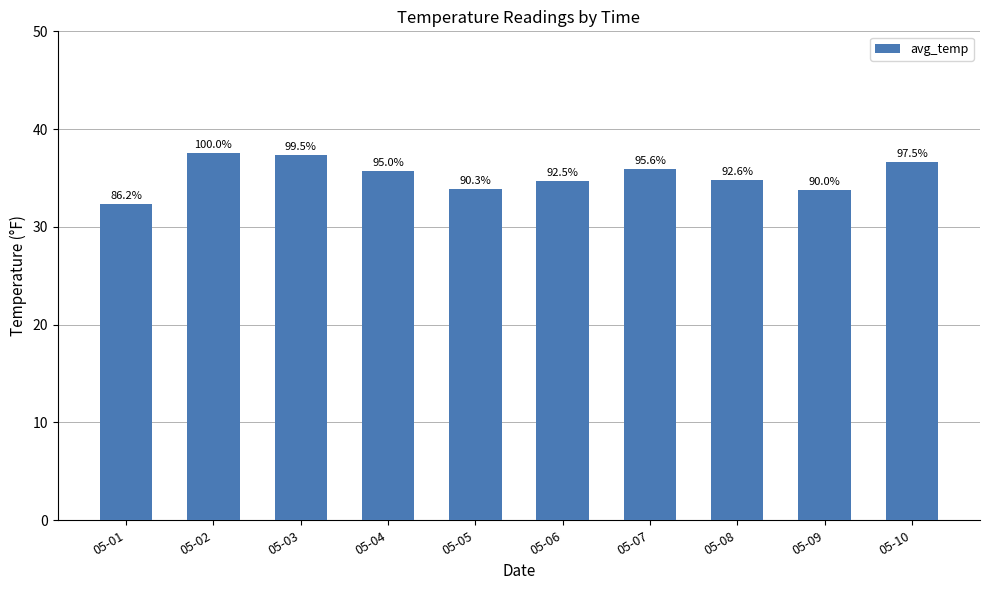

Which label corresponds to the largest value in the chart?

05-02